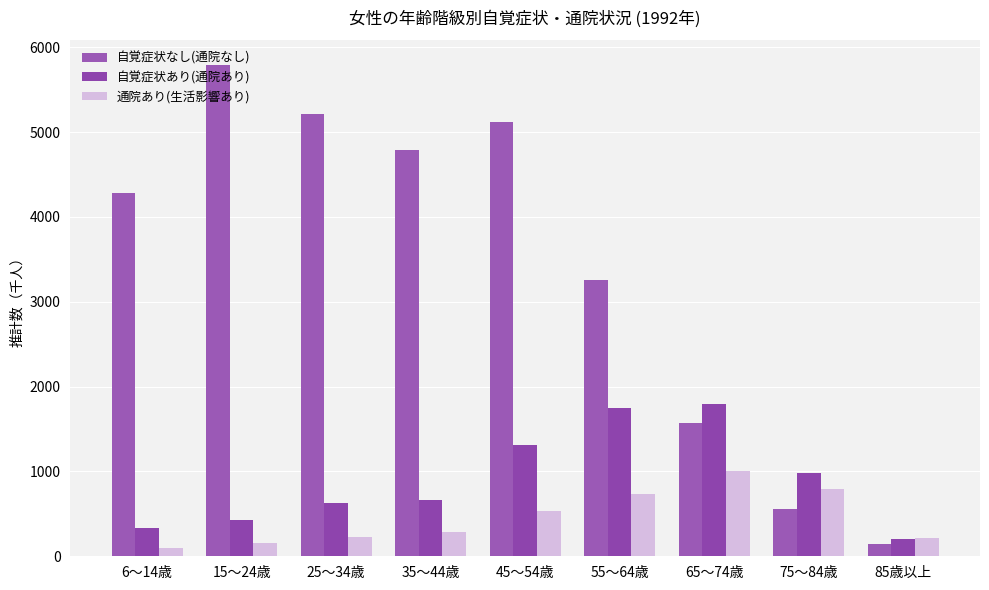

Does the chart contain any negative values?

No